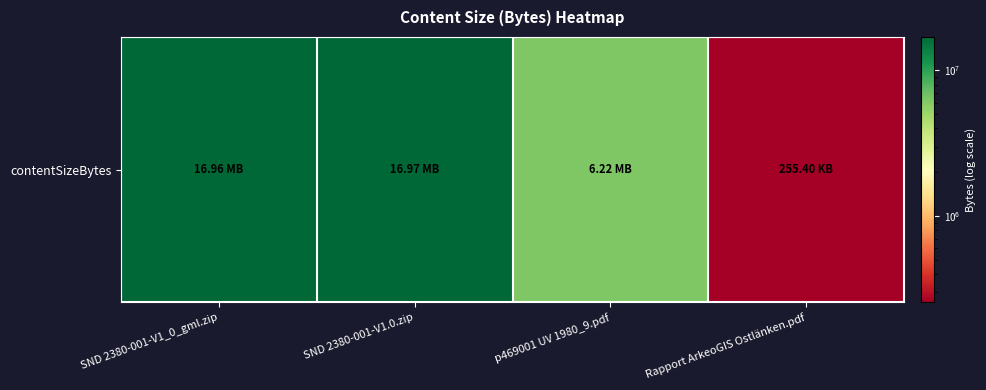

Between Rapport ArkeoGIS Ostlänken.pdf and SND 2380-001-V1.0.zip, which is larger?

SND 2380-001-V1.0.zip